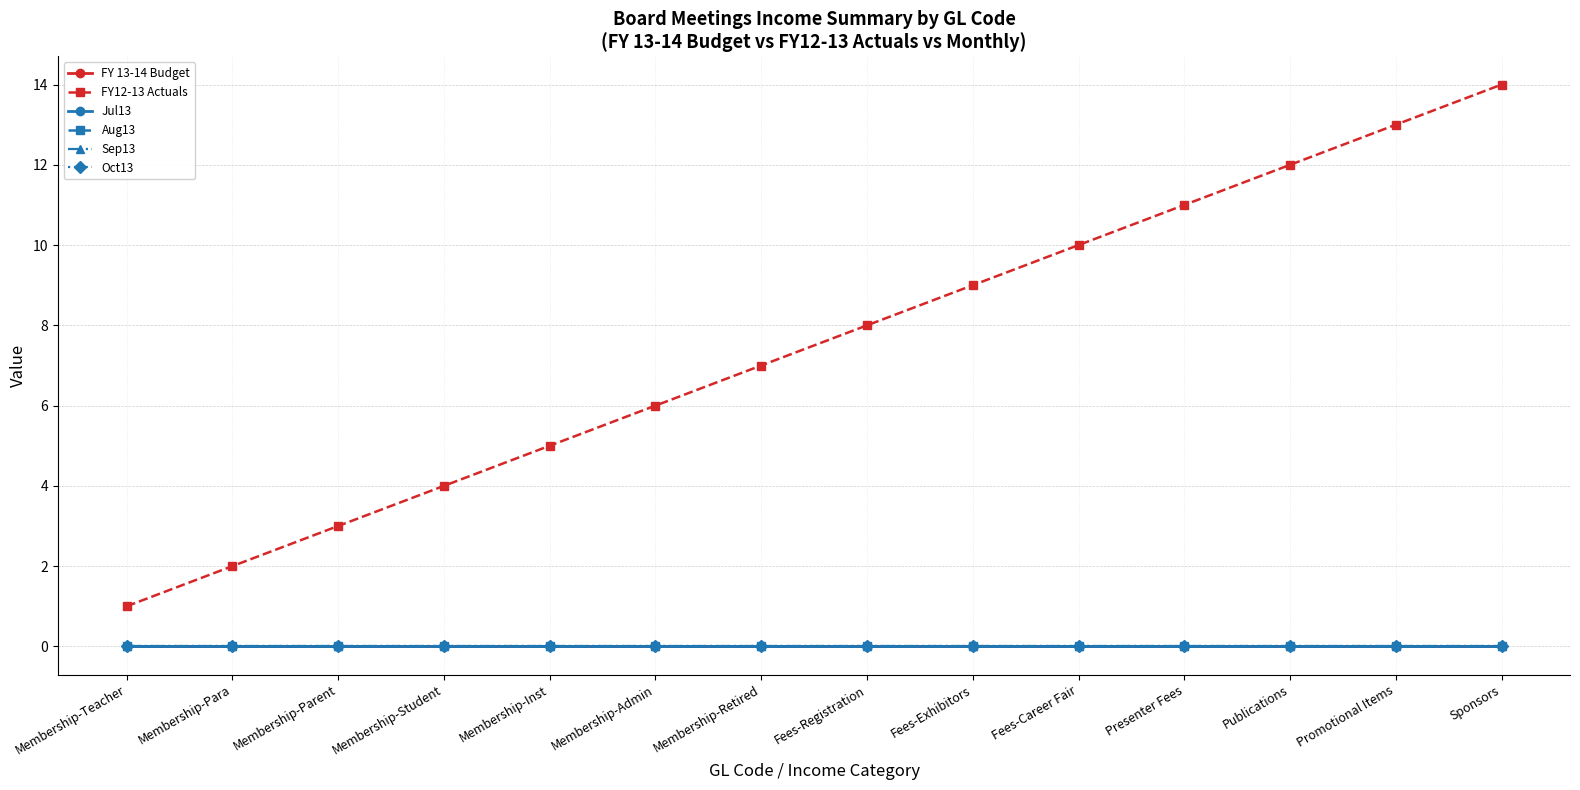

At which category is the sum across all series the highest?

Sponsors